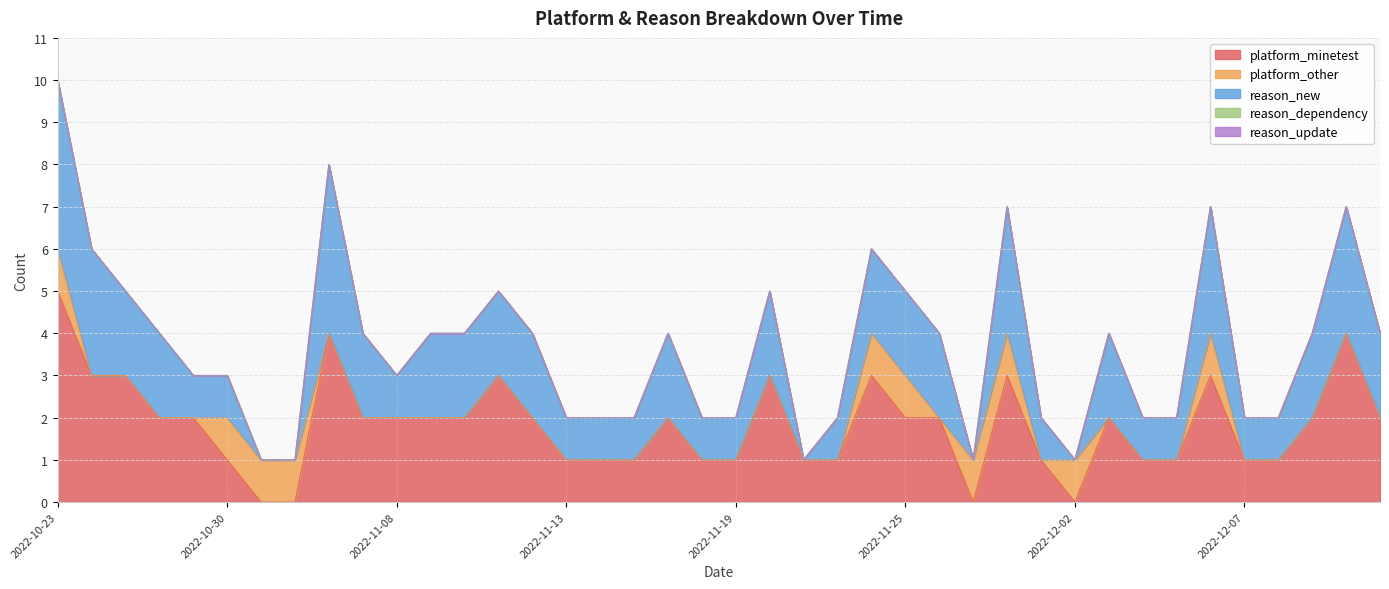

How many categories are shown in the chart?

40